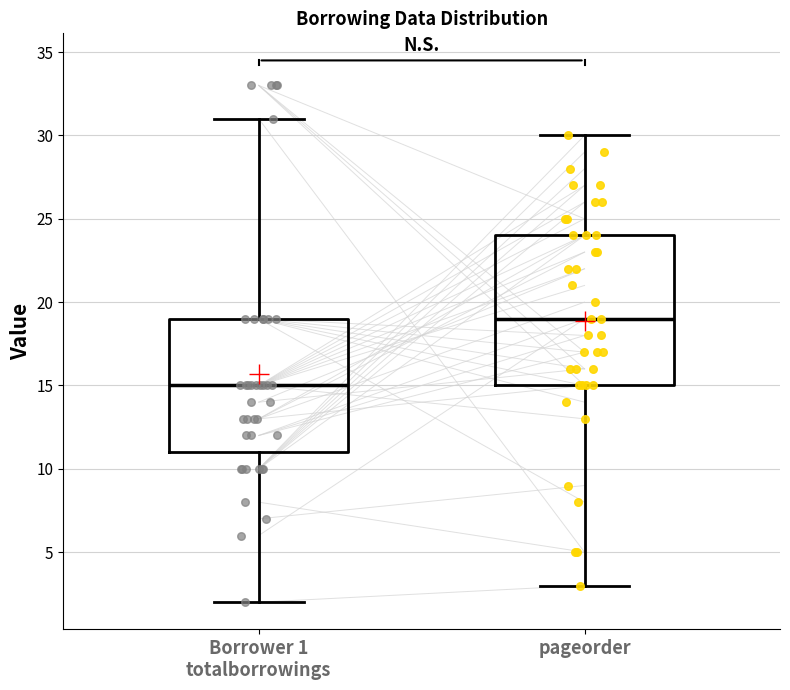

Reading left to right, transcribe this box plot: for each box, give where its median line is, the range the box spans, and where its two whiskers end, as read against the y-axis. The values are not printed on the chart, so give them approximately, as read against the axis.

Borrower 1 totalborrowings: median 15, box 11 to 19, whiskers 2 to 31
pageorder: median 19, box 15 to 24, whiskers 3 to 30